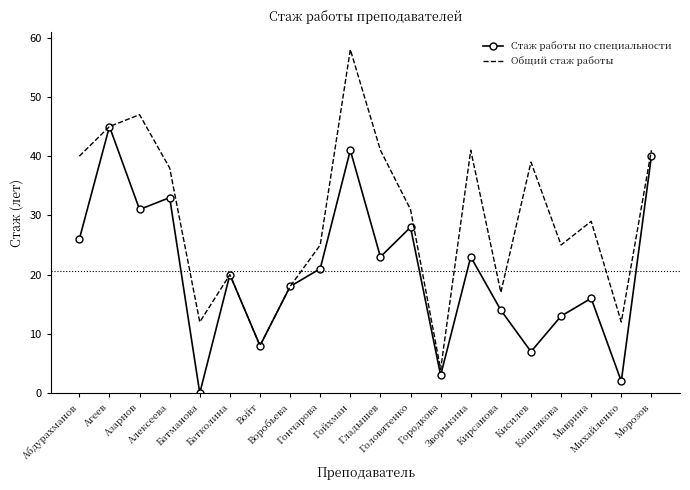

Reading left to right, what are all the values shown in this chart?

Стаж работы по специальности: Абдурахманов=26	Агеев=45	Азарнов=31	Алексеева=33	Батманова=0	Батколина=20	Войт=8	Воробьева=18	Гончарова=21	Гойхман=41	Гладышев=23	Головятенко=28	Городкова=3	Зворыкина=23	Кирсанова=14	Кисилев=7	Кошлякова=13	Маврина=16	Михайленко=2	Морозов=40
Общий стаж работы: Абдурахманов=40	Агеев=45	Азарнов=47	Алексеева=38	Батманова=12	Батколина=20	Войт=8	Воробьева=18	Гончарова=25	Гойхман=58	Гладышев=41	Головятенко=31	Городкова=4	Зворыкина=41	Кирсанова=17	Кисилев=39	Кошлякова=25	Маврина=29	Михайленко=12	Морозов=41